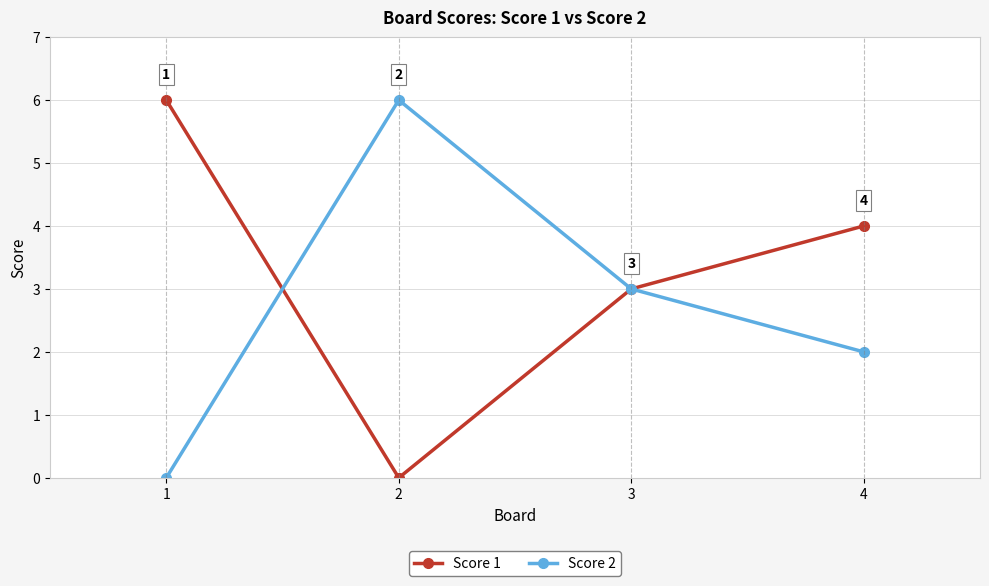

True or false: Score 1 has more than 0 interior local peaks.

False